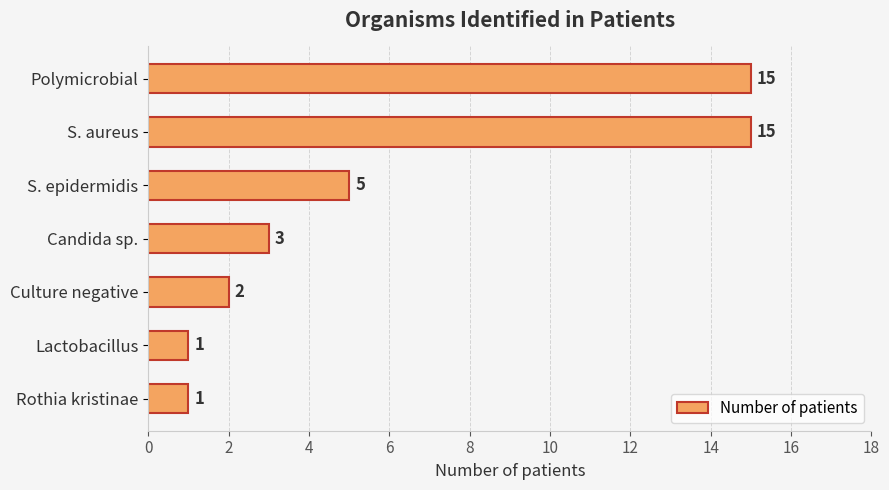

What position from the bottom is Polymicrobial?

7